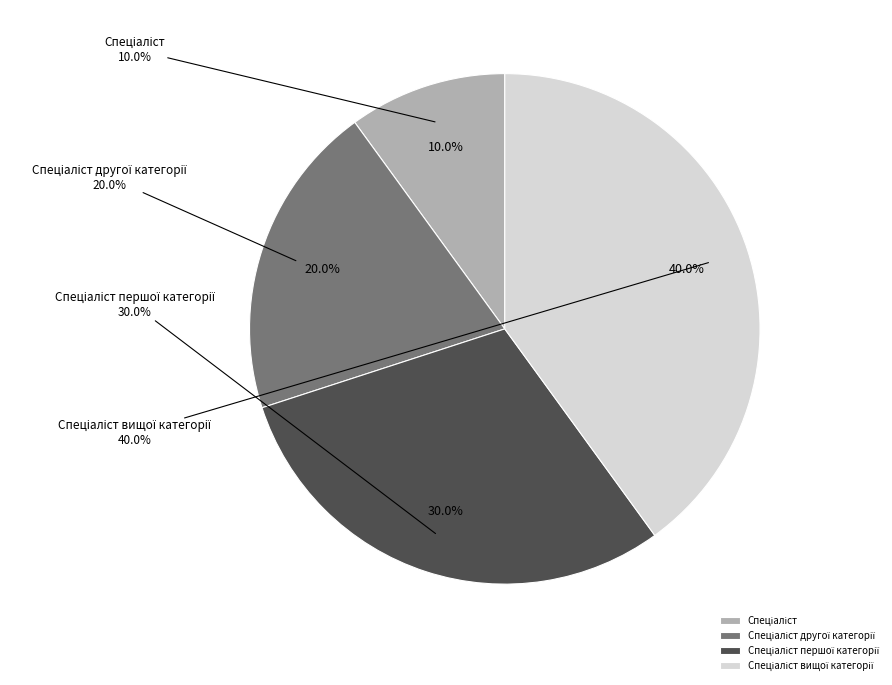

Does Спеціаліст першої категорії account for over 50% of the chart?

No